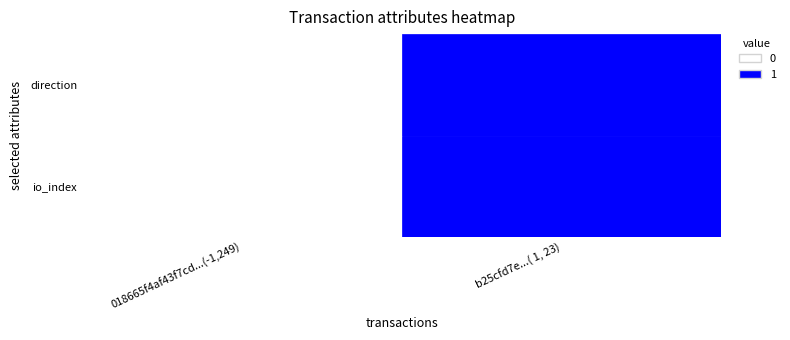

The b25cfd7e46645f15fcc9a6a3b9e60864a68f5c3 series shows 6 at 1. True or false?

False